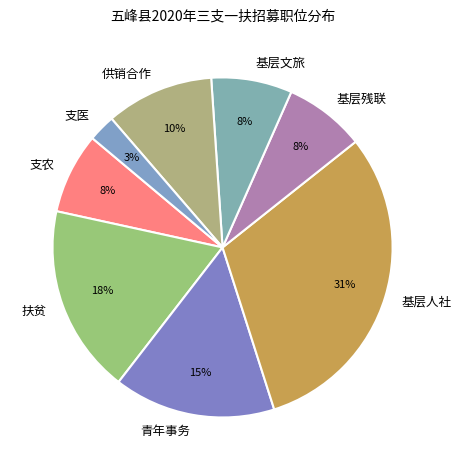

Does any single category account for the majority?

No